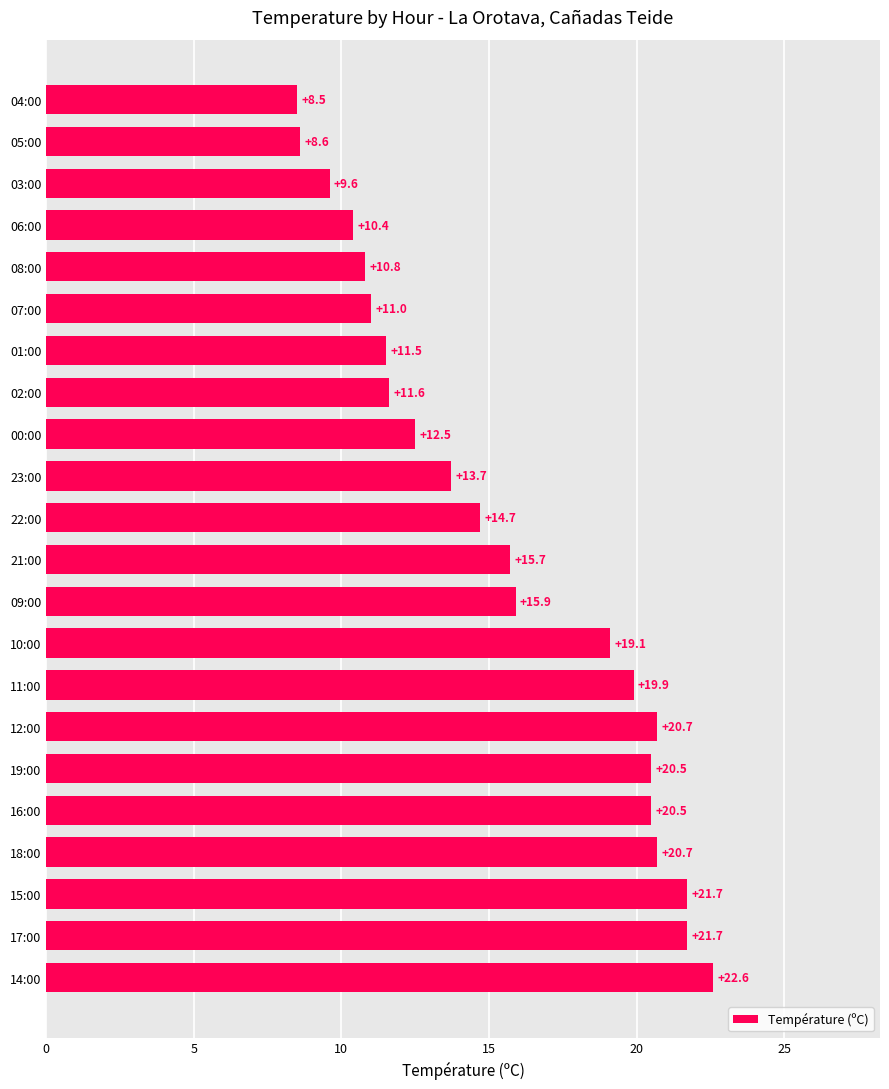

Which has a higher value, 01:00 or 11:00?

11:00